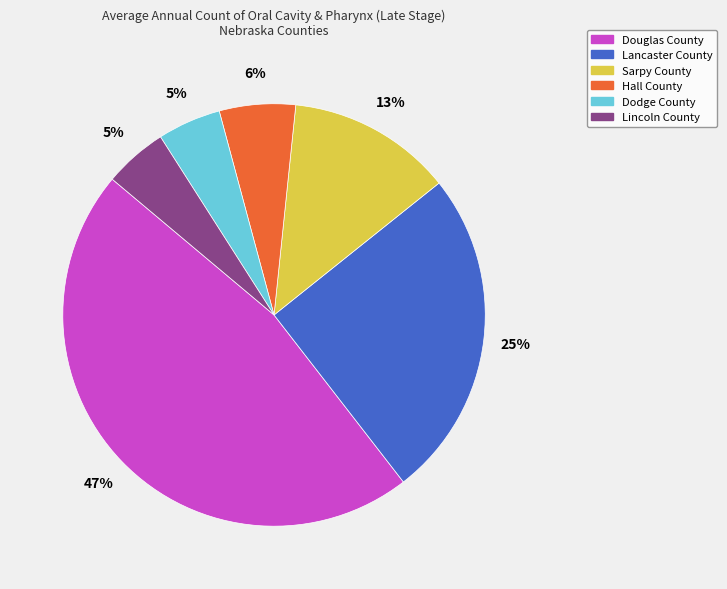

Do Douglas County and Lancaster County together represent more than half of the pie?

Yes